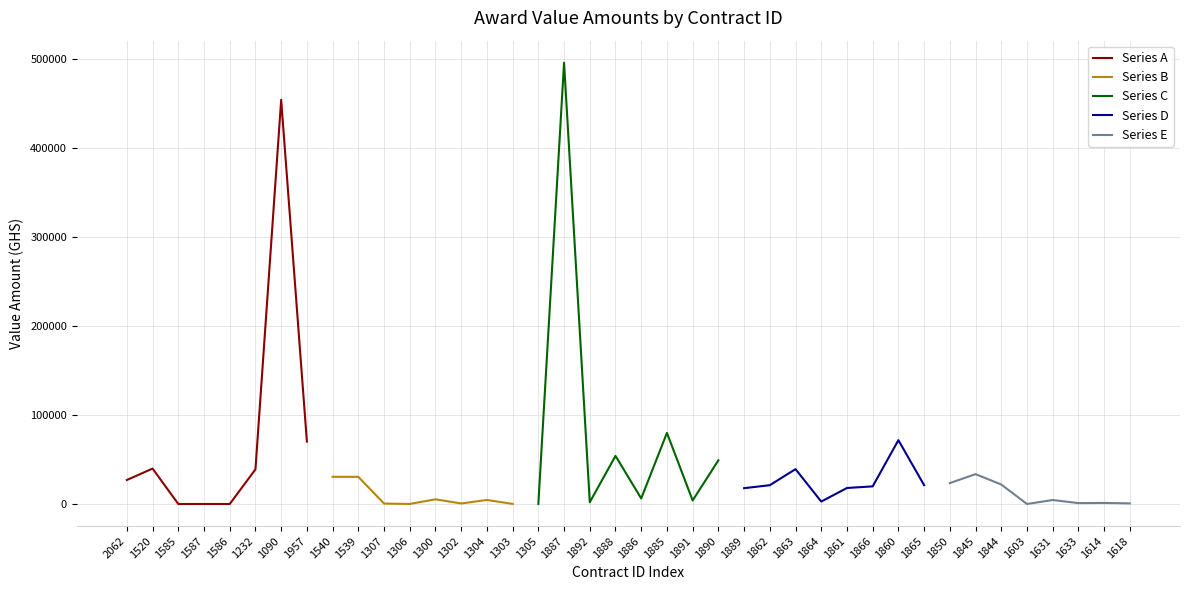

Reading left to right, transcribe all the data shown in this chart.

Series A: 27000.0	39838.5	0.0	0.0	0.0	38974.0	454570.2	70200.0
Series B: 30576.0	30576.0	480.0	50.0	5280.0	598.4	4545.0	120.0
Series C: 139.5	496300.0	1980.0	54121.8	6243.0	79990.0	4000.0	49132.0
Series D: 17790.0	21150.0	39200.0	2746.0	18000.0	19830.0	71800.0	21175.0
Series E: 23525.3	33567.5	21905.5	0.0	4480.0	1004.0	1200.0	690.0